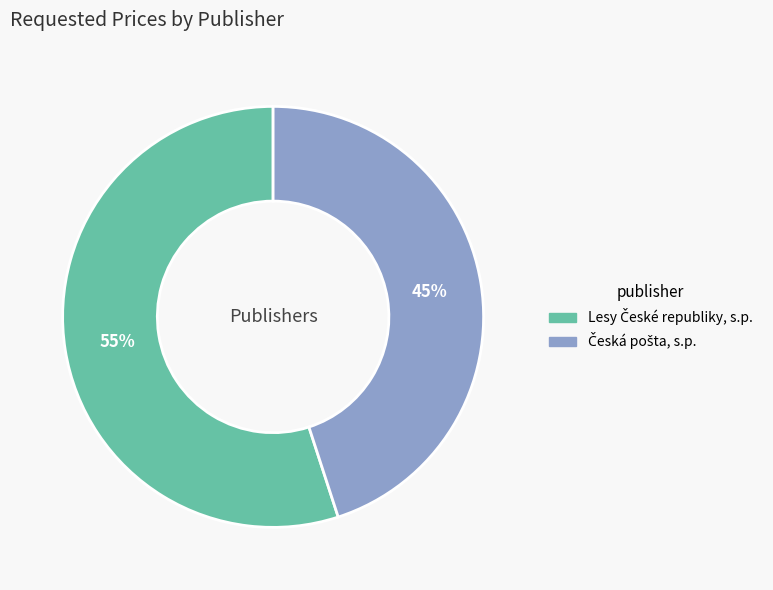

Is there a majority slice in this chart?

Yes